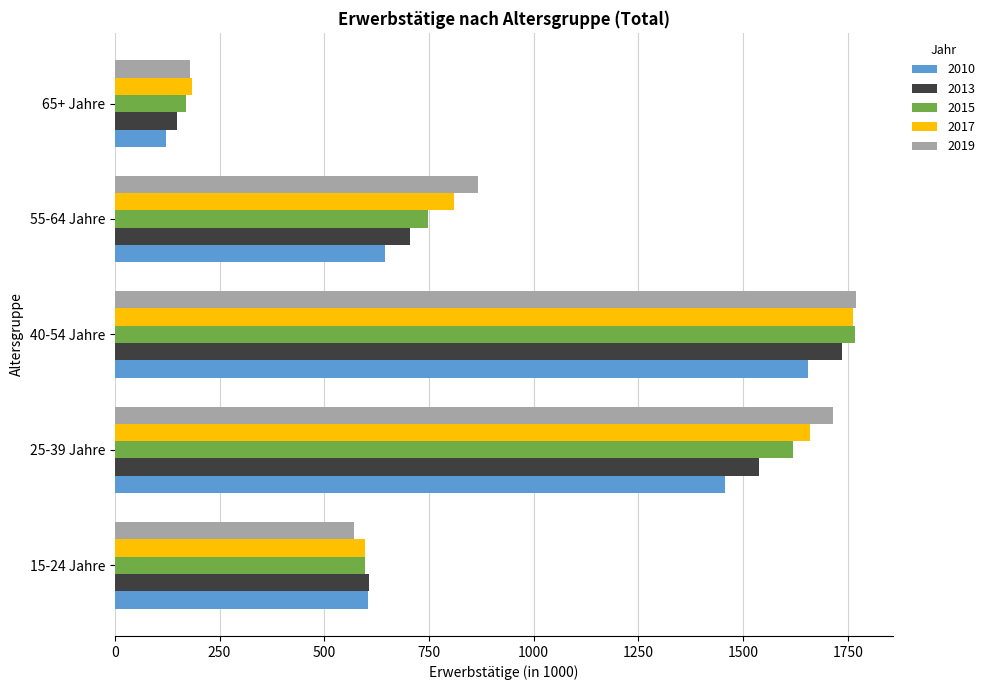

What is the maximum value for 2010?

1654.6